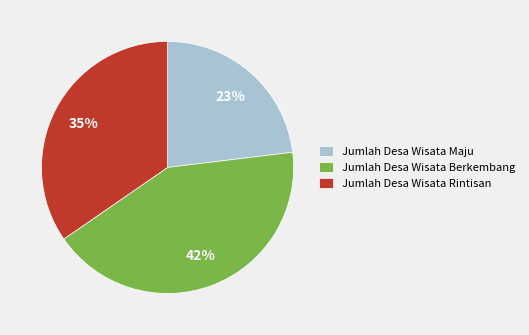

True or false: Jumlah Desa Wisata Berkembang accounts for 42% of the total.

True